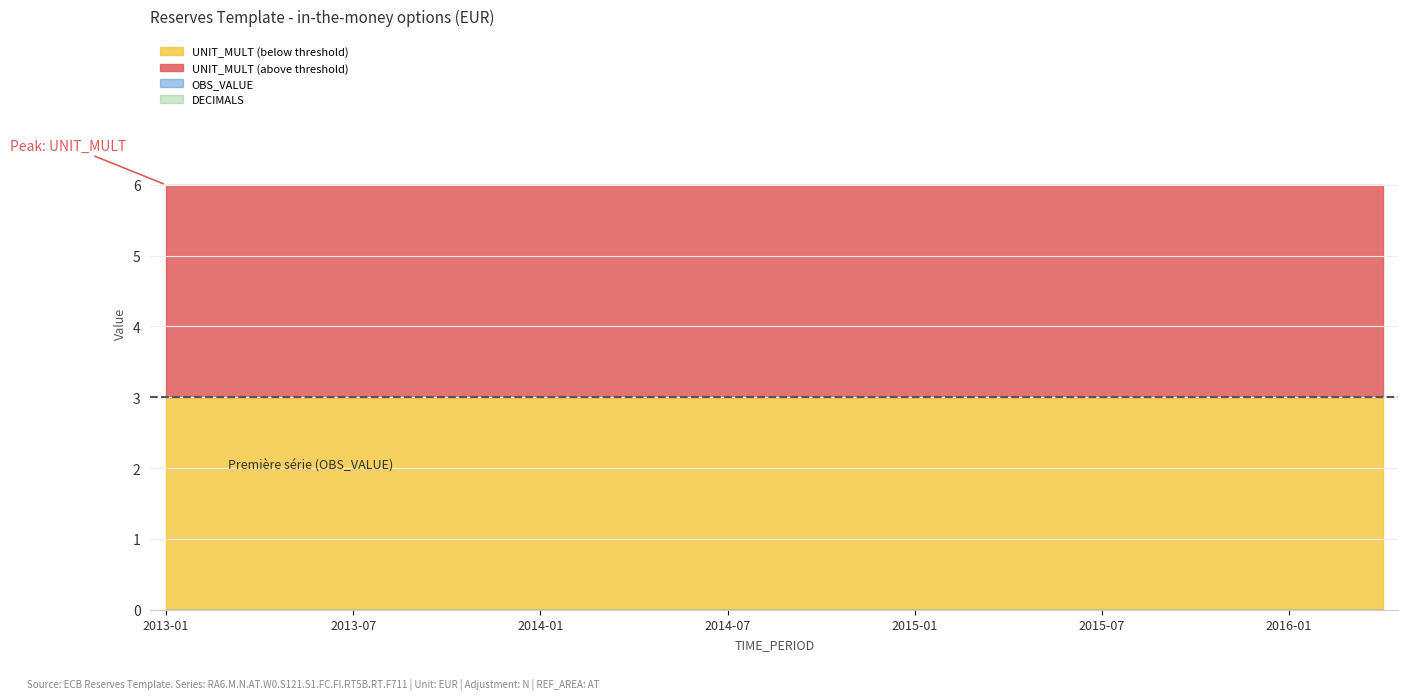

Rank the series at 2015-05 from lowest to highest value.

OBS_VALUE, DECIMALS, UNIT_MULT